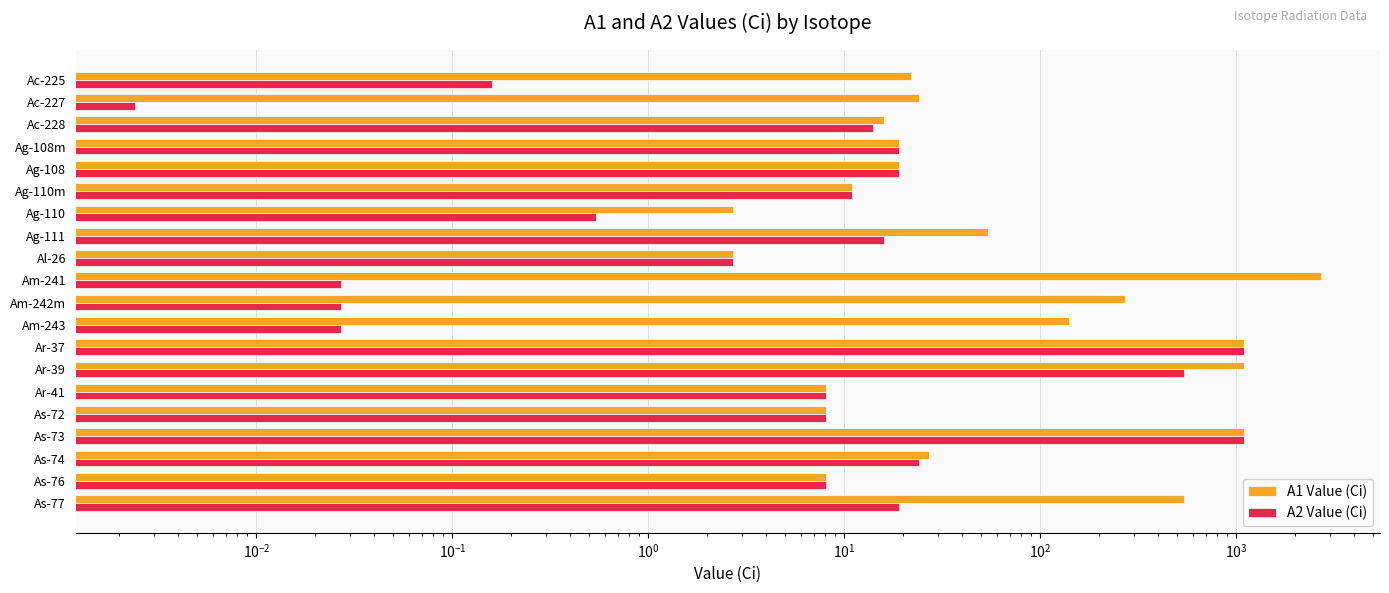

The A1 Value (Ci) series shows 446.0 at Am-242m. True or false?

False